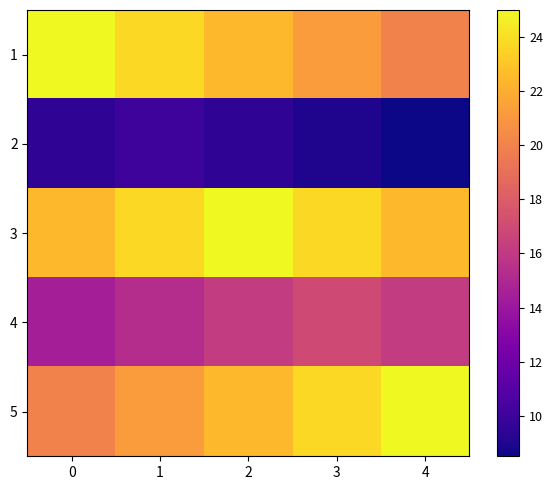

At which category does the chart reach its minimum across all series?

4